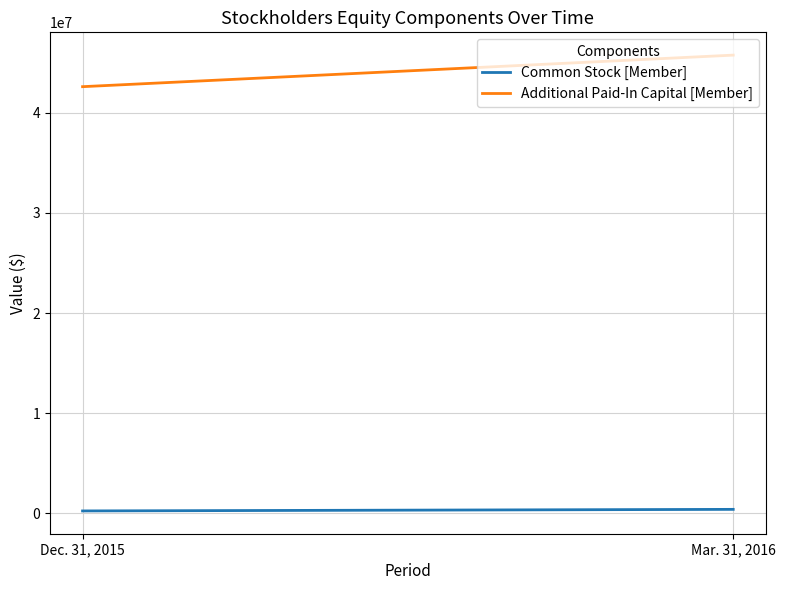

At which category is the sum across all series the highest?

Mar. 31, 2016